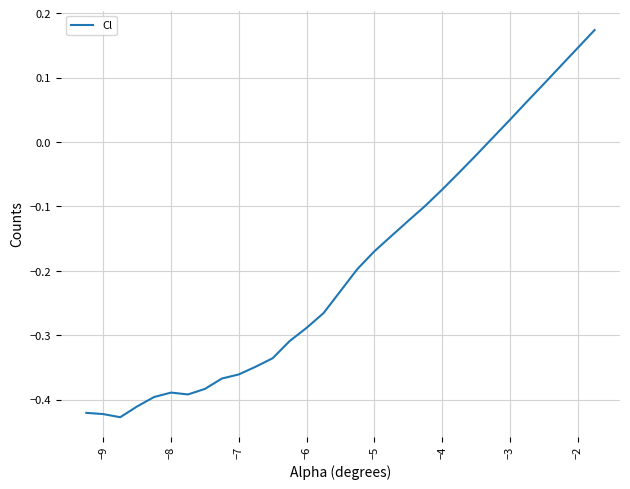

The value at −5 is -0.3. True or false?

False